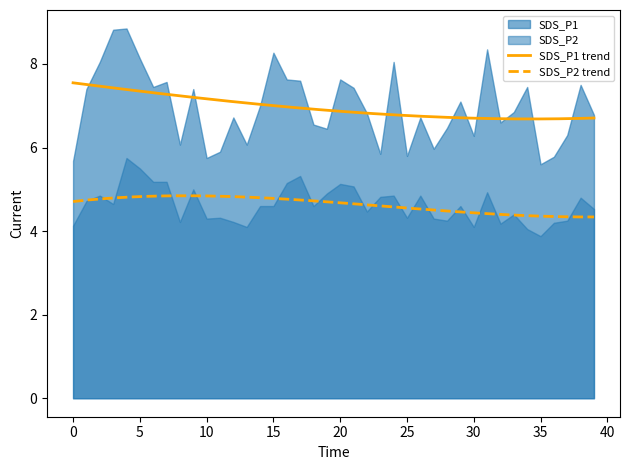

Is it true that SDS_P1 equals 7.5 at 04:35?

True